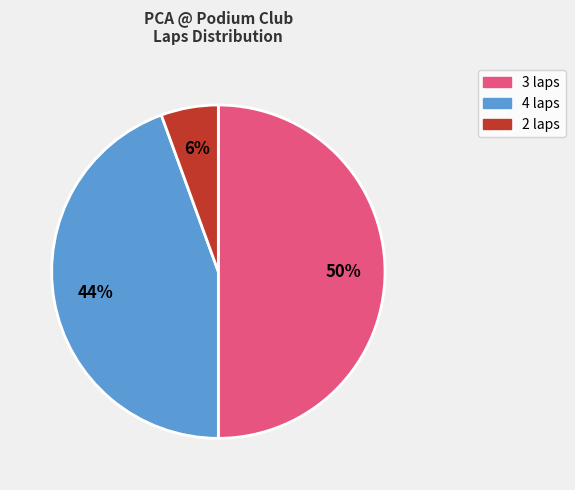

To the nearest percent, what is the difference between the largest and smallest slice percentages?

44%